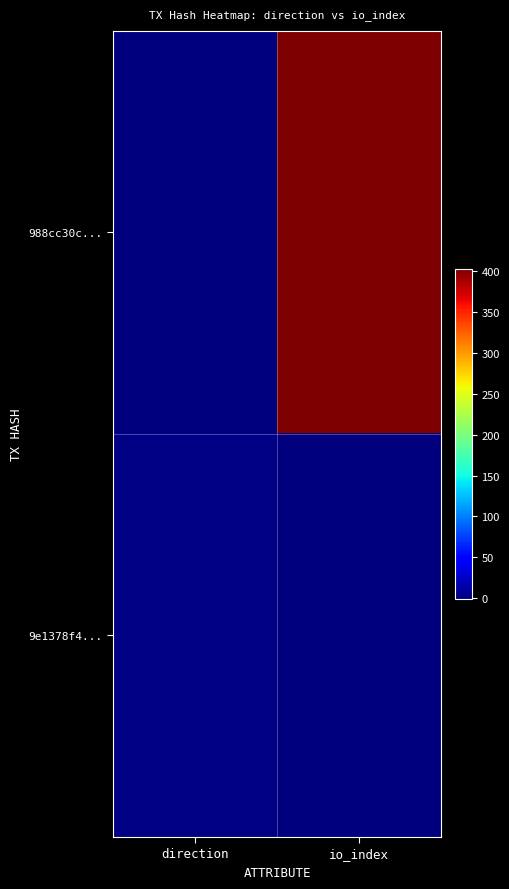

Reading left to right, what are all the values shown in this chart?

988cc30c...: direction=-1	io_index=403
9e1378f4...: direction=1	io_index=0